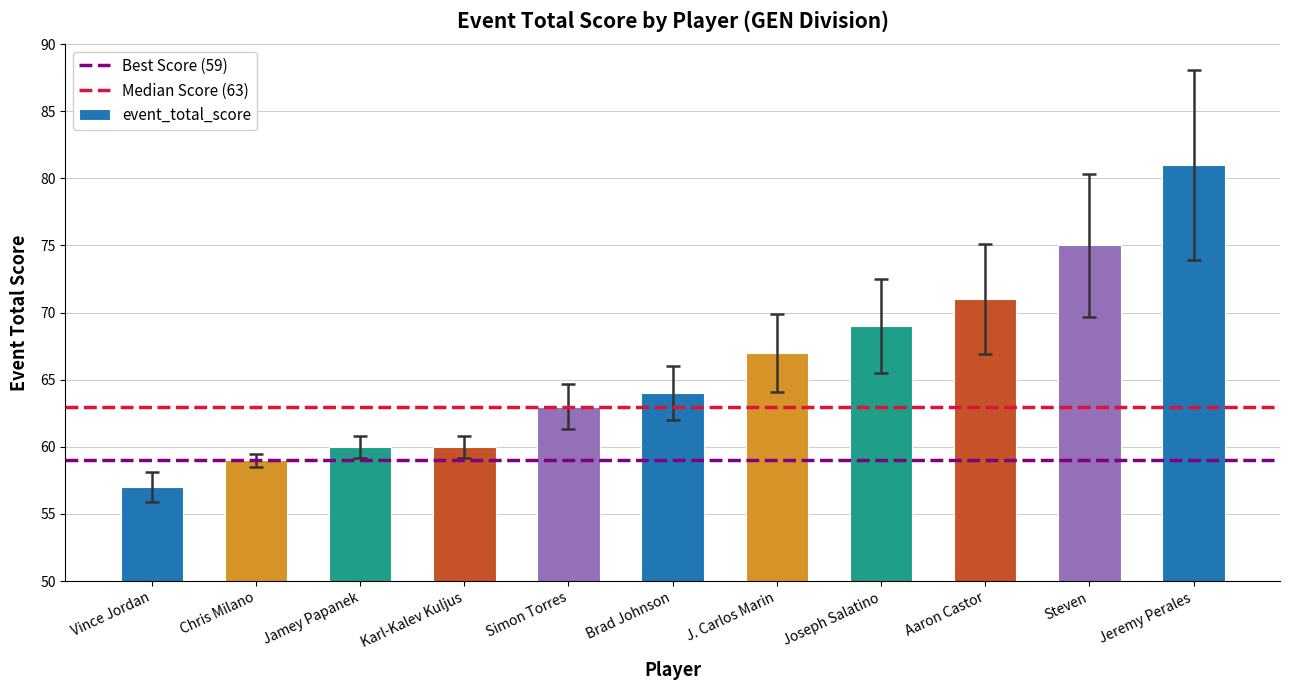

Reading right to left, list all the values displayed in this chart.

81	75	71	69	67	64	63	60	60	59	57